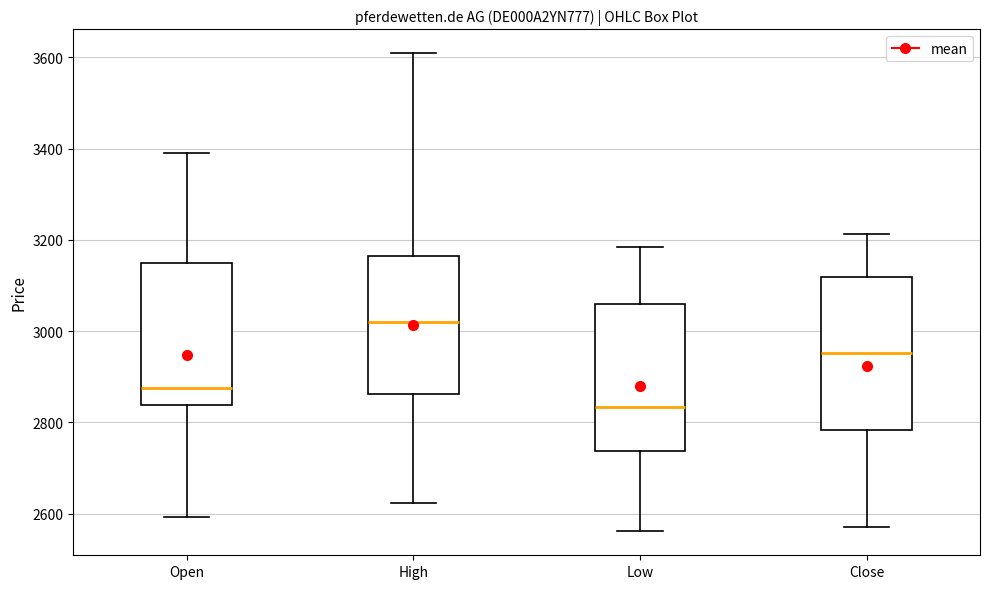

Where does the lower whisker of the box for Open end on the y-axis? The values are not printed on the chart, so give them approximately, as read against the axis.

2600